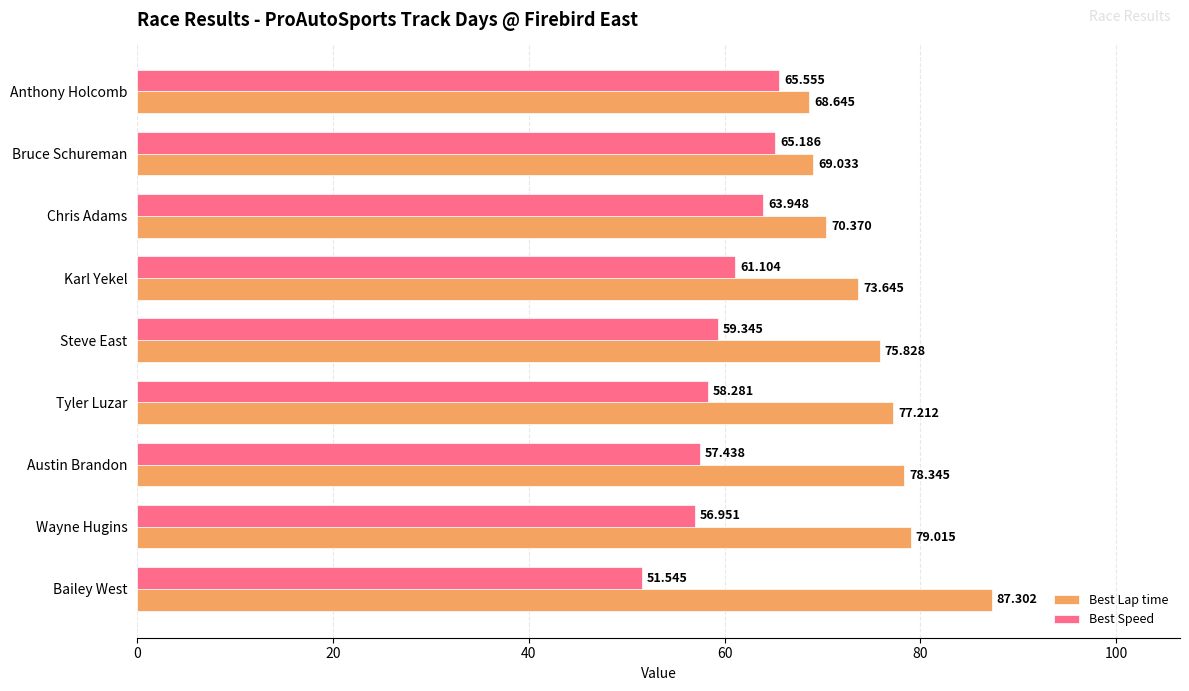

Rank the series by their maximum value, from highest to lowest.

Best Lap time, Best Speed